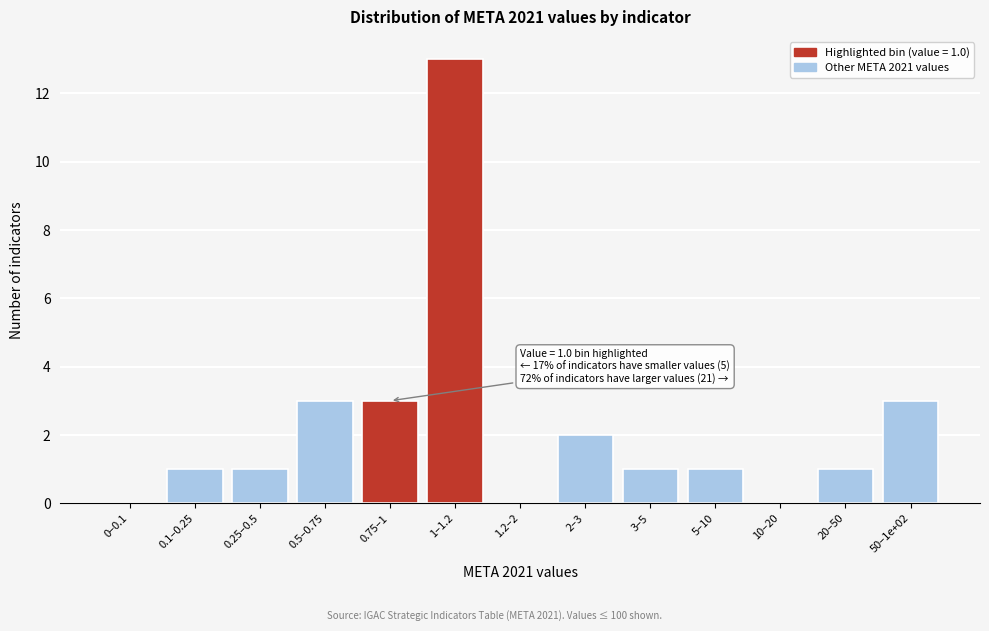

Reading right to left, what are all the values shown in this chart?

50–1e+02=3	20–50=1	10–20=0	5–10=1	3–5=1	2–3=2	1.2–2=0	1–1.2=13	0.75–1=3	0.5–0.75=3	0.25–0.5=1	0.1–0.25=1	0–0.1=0